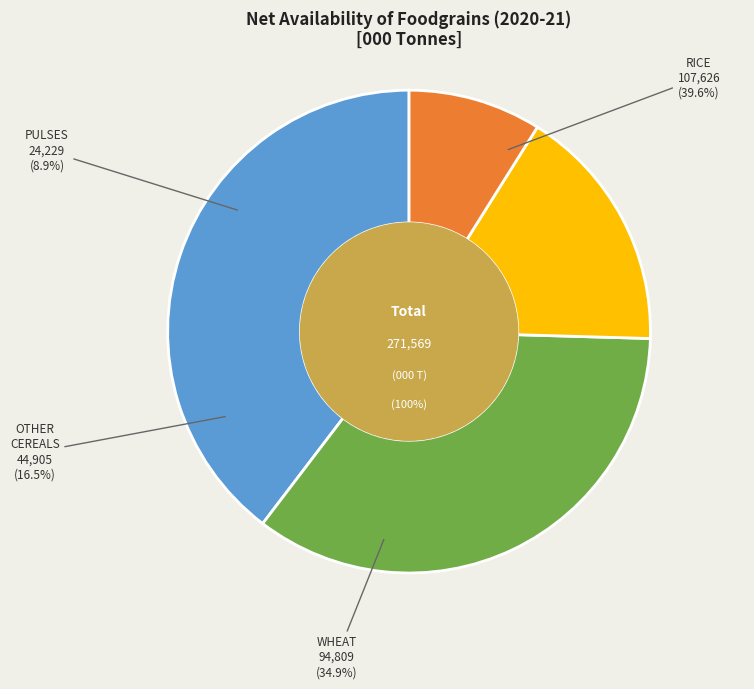

Which slice is the largest?

RICE